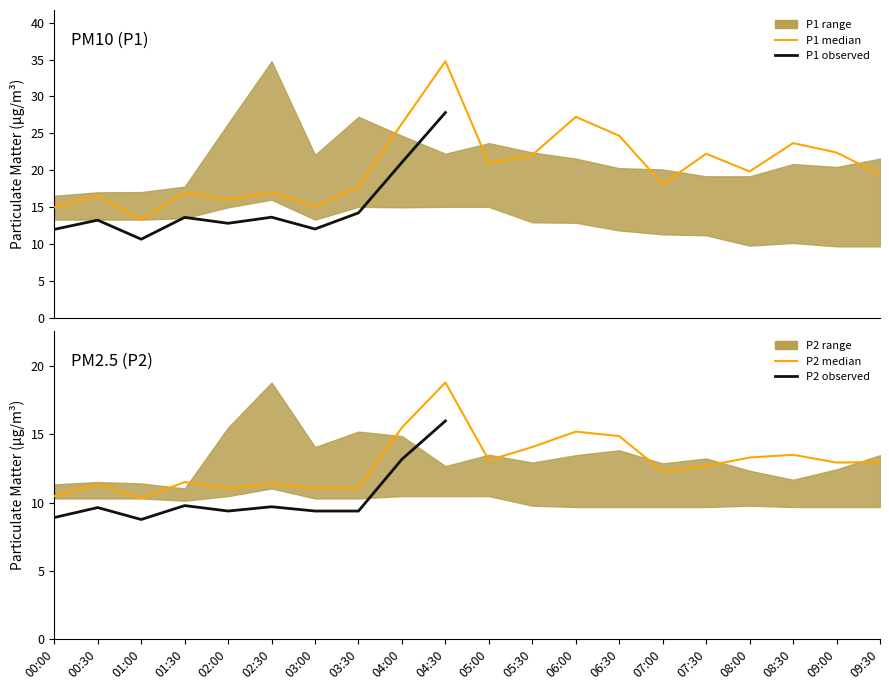

Is it true that P2 (PM2.5) equals 15.5 at 04:00?

True